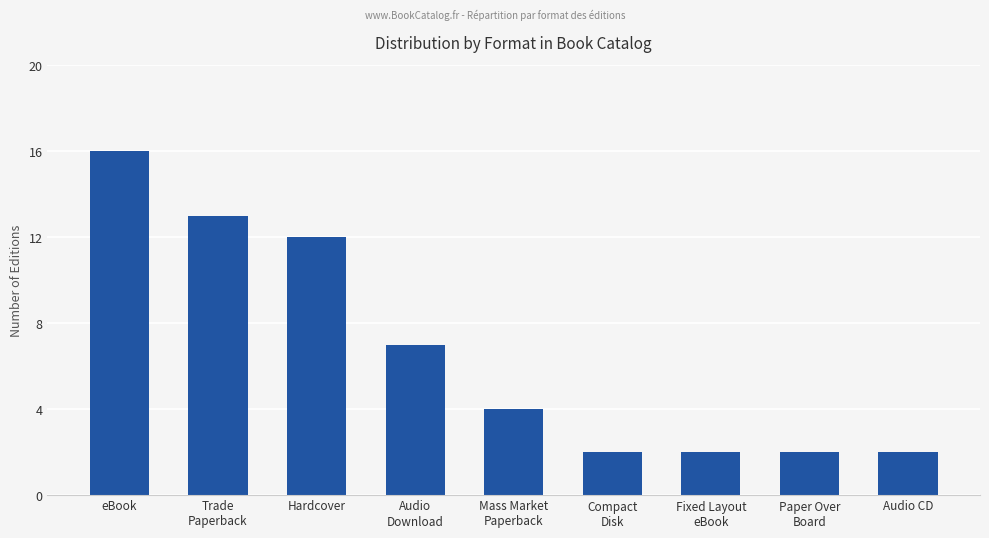

The value at Mass Market
Paperback is 2. True or false?

False